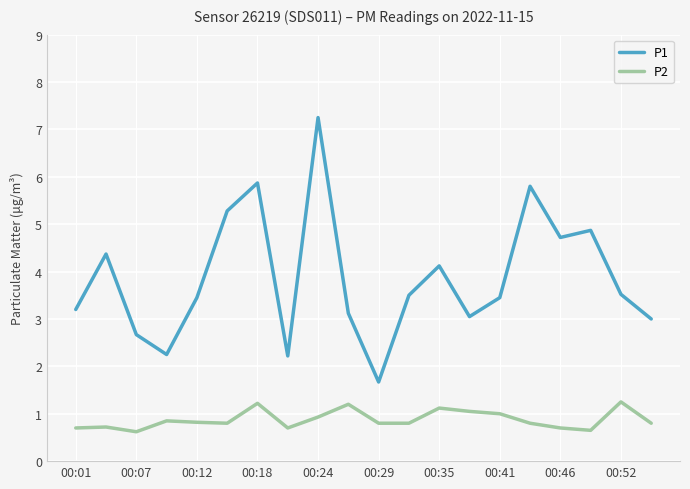

How many lines are shown in the chart?

2